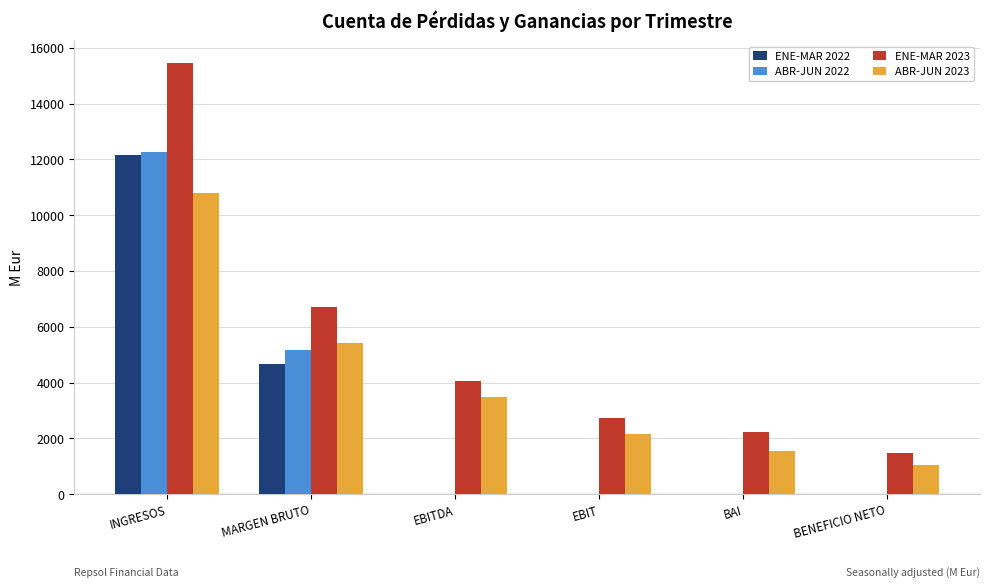

Reading left to right, what are all the values shown in this chart?

ENE-MAR 2022: 12150.0	4685.4	0.0	0.0	0.0	0.0
ABR-JUN 2022: 12279.9	5183.4	0.0	0.0	0.0	0.0
ENE-MAR 2023: 15460.6	6708.5	4064.5	2738.0	2231.3	1485.4
ABR-JUN 2023: 10802.6	5415.1	3496.2	2173.0	1546.4	1035.3